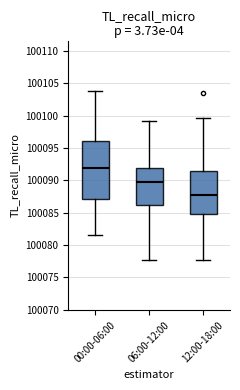

Which box's median line is the highest?

00:00-06:00